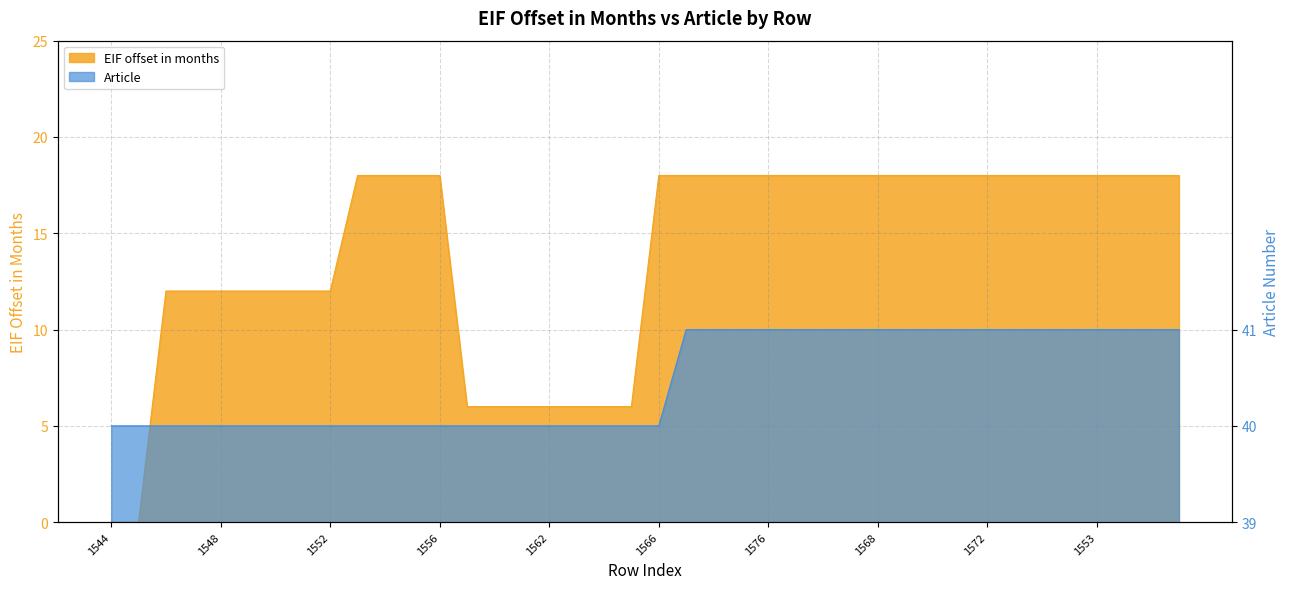

Which series has the largest range (max minus min)?

EIF offset in months